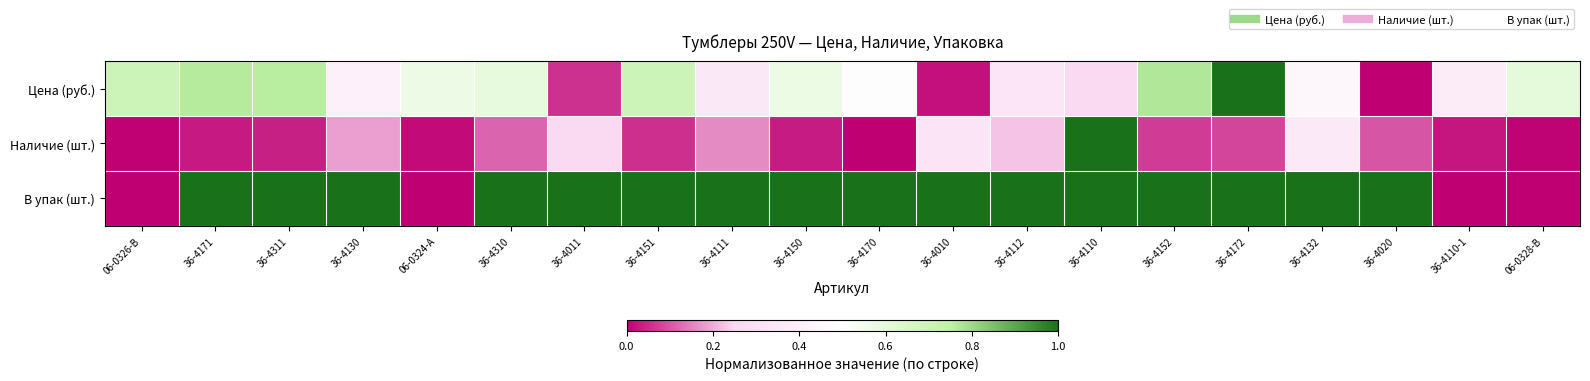

Rank the series by their average value, from lowest to highest.

Наличие (шт.), Цена (руб.), В упак (шт.)